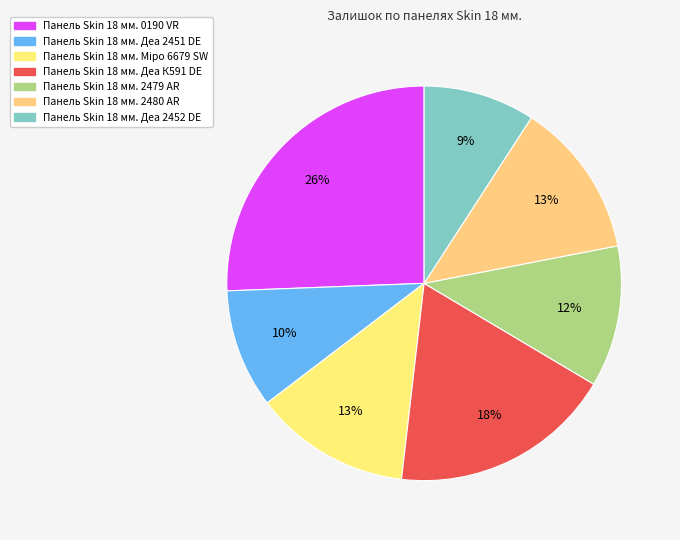

How many segments does this pie chart have?

7